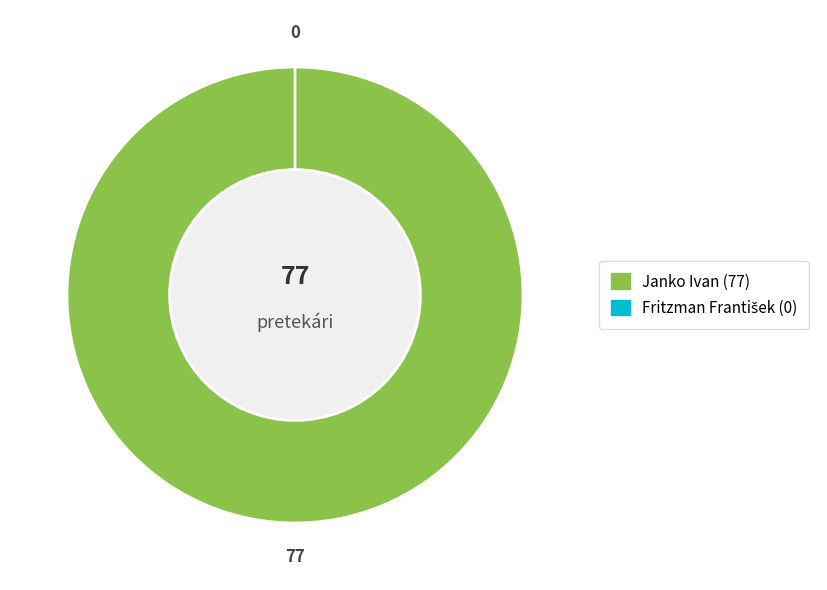

Which category has the biggest portion of the pie?

Janko Ivan